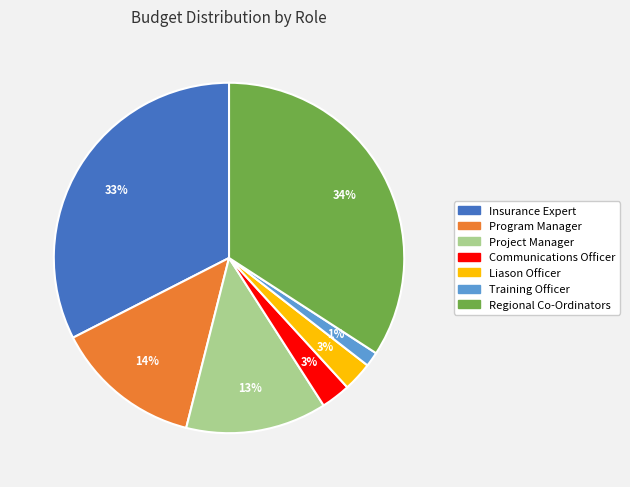

Is there any slice that represents more than half of the pie?

No